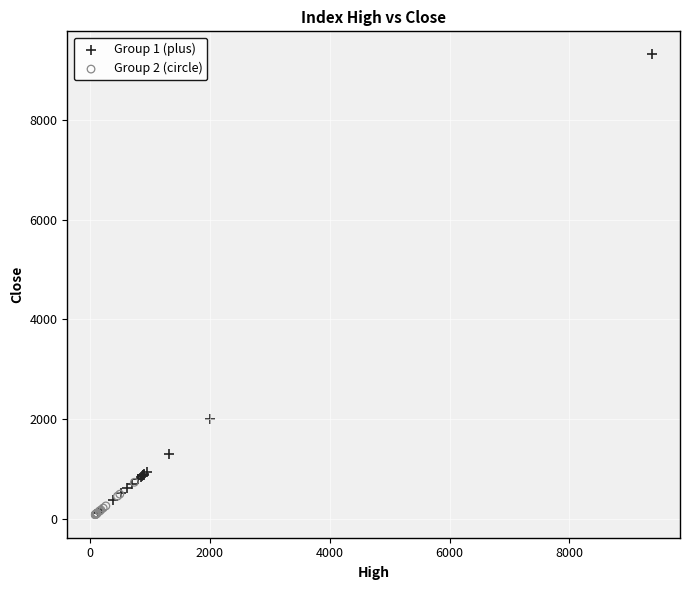

Which series reaches the maximum Y coordinate?

Group 1 (plus)